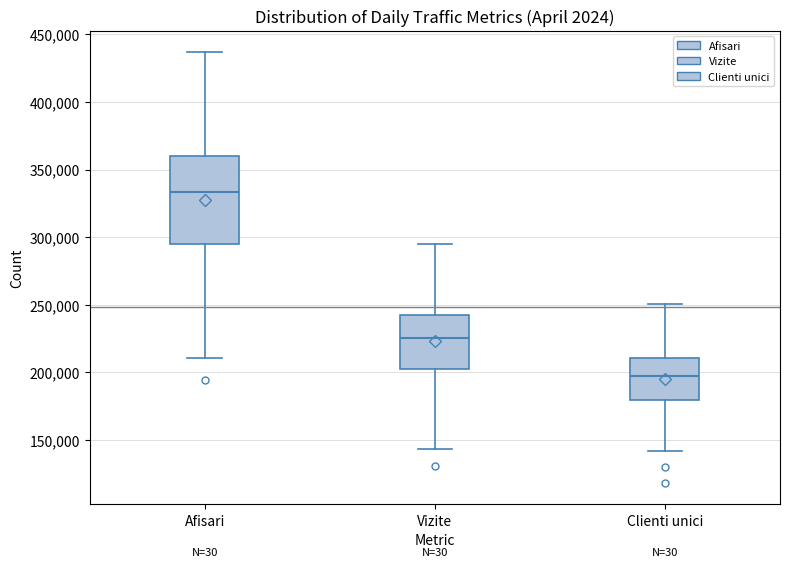

Which box has the lowest median line?

Clienti unici